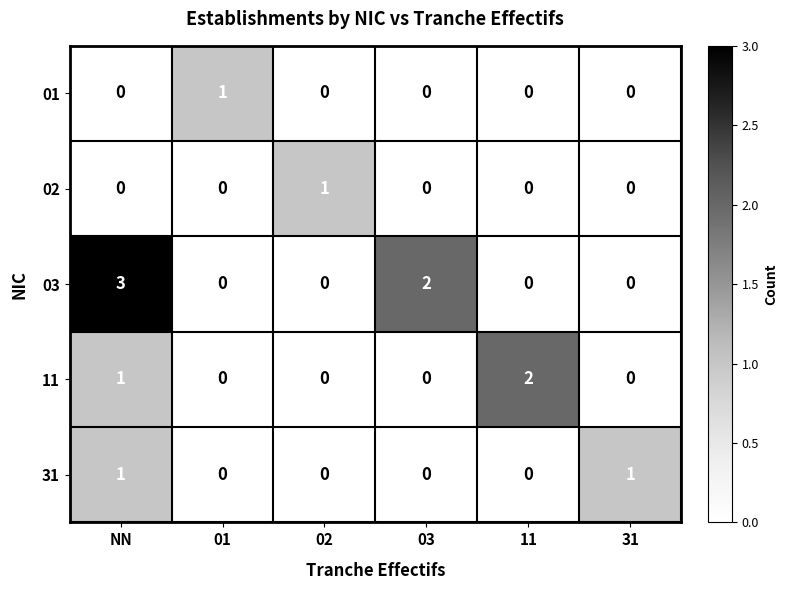

What is the sum of all 11 values?

3